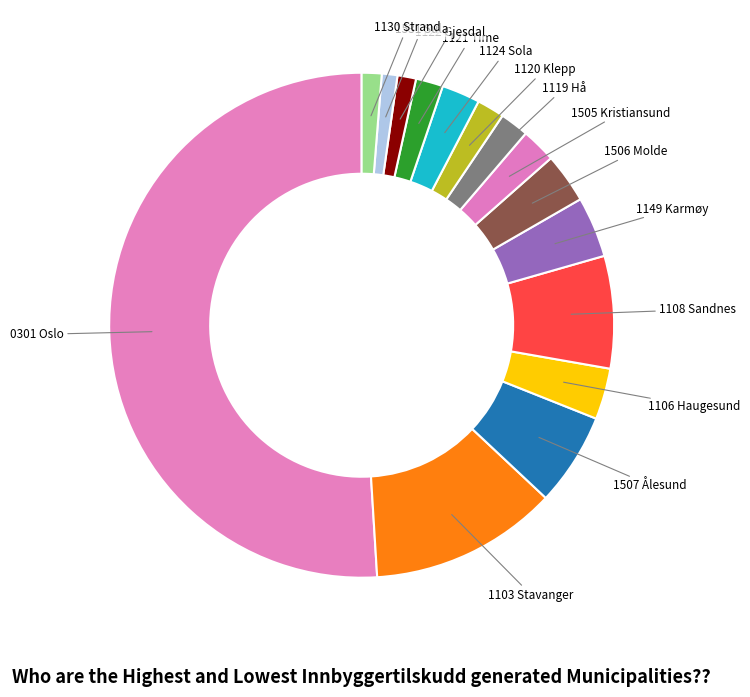

What is the majority slice?

0301 Oslo